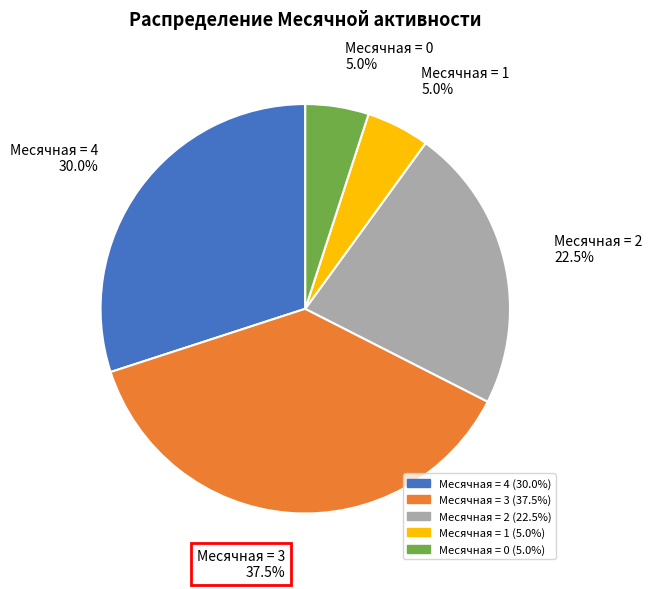

Which category has the smallest portion of the pie?

Месячная=0